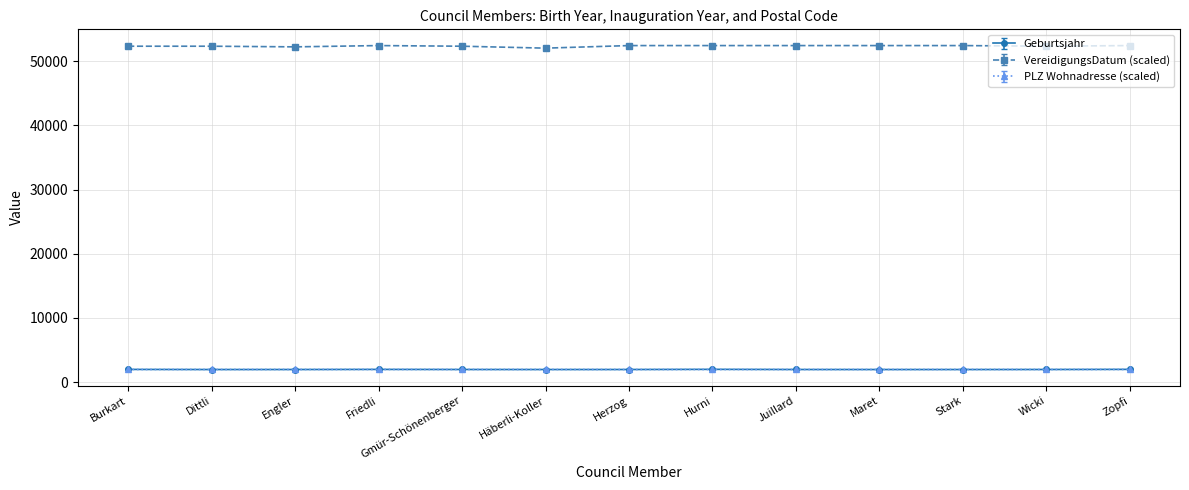

How many data points does each series have?

13